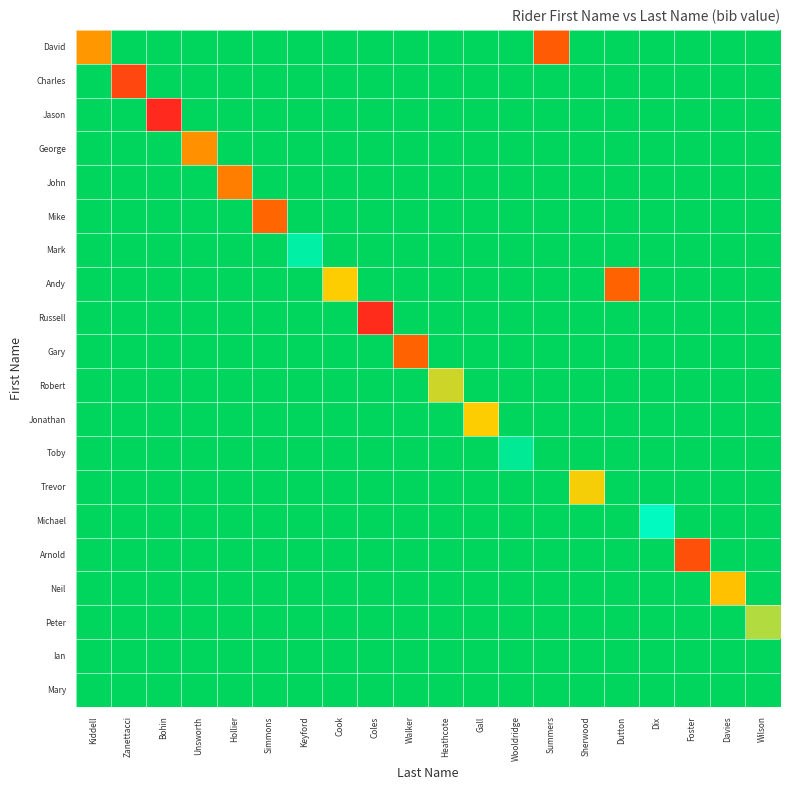

Reading left to right, transcribe all the data shown in this chart.

David: Kiddell=0.4	Zanettacci=0.9	Bohin=0.9	Unsworth=0.9	Hollier=0.9	Simmons=0.9	Keyford=0.9	Cook=0.9	Coles=0.9	Walker=0.9	Heathcote=0.9	Gall=0.9	Wooldridge=0.9	Summers=0.2	Sherwood=0.9	Dutton=0.9	Dix=0.9	Foster=0.9	Davies=0.9	Wilson=0.9
Charles: Kiddell=0.9	Zanettacci=0.1	Bohin=0.9	Unsworth=0.9	Hollier=0.9	Simmons=0.9	Keyford=0.9	Cook=0.9	Coles=0.9	Walker=0.9	Heathcote=0.9	Gall=0.9	Wooldridge=0.9	Summers=0.9	Sherwood=0.9	Dutton=0.9	Dix=0.9	Foster=0.9	Davies=0.9	Wilson=0.9
Jason: Kiddell=0.9	Zanettacci=0.9	Bohin=0.0	Unsworth=0.9	Hollier=0.9	Simmons=0.9	Keyford=0.9	Cook=0.9	Coles=0.9	Walker=0.9	Heathcote=0.9	Gall=0.9	Wooldridge=0.9	Summers=0.9	Sherwood=0.9	Dutton=0.9	Dix=0.9	Foster=0.9	Davies=0.9	Wilson=0.9
George: Kiddell=0.9	Zanettacci=0.9	Bohin=0.9	Unsworth=0.4	Hollier=0.9	Simmons=0.9	Keyford=0.9	Cook=0.9	Coles=0.9	Walker=0.9	Heathcote=0.9	Gall=0.9	Wooldridge=0.9	Summers=0.9	Sherwood=0.9	Dutton=0.9	Dix=0.9	Foster=0.9	Davies=0.9	Wilson=0.9
John: Kiddell=0.9	Zanettacci=0.9	Bohin=0.9	Unsworth=0.9	Hollier=0.3	Simmons=0.9	Keyford=0.9	Cook=0.9	Coles=0.9	Walker=0.9	Heathcote=0.9	Gall=0.9	Wooldridge=0.9	Summers=0.9	Sherwood=0.9	Dutton=0.9	Dix=0.9	Foster=0.9	Davies=0.9	Wilson=0.9
Mike: Kiddell=0.9	Zanettacci=0.9	Bohin=0.9	Unsworth=0.9	Hollier=0.9	Simmons=0.2	Keyford=0.9	Cook=0.9	Coles=0.9	Walker=0.9	Heathcote=0.9	Gall=0.9	Wooldridge=0.9	Summers=0.9	Sherwood=0.9	Dutton=0.9	Dix=0.9	Foster=0.9	Davies=0.9	Wilson=0.9
Mark: Kiddell=0.9	Zanettacci=0.9	Bohin=0.9	Unsworth=0.9	Hollier=0.9	Simmons=0.9	Keyford=0.8	Cook=0.9	Coles=0.9	Walker=0.9	Heathcote=0.9	Gall=0.9	Wooldridge=0.9	Summers=0.9	Sherwood=0.9	Dutton=0.9	Dix=0.9	Foster=0.9	Davies=0.9	Wilson=0.9
Andy: Kiddell=0.9	Zanettacci=0.9	Bohin=0.9	Unsworth=0.9	Hollier=0.9	Simmons=0.9	Keyford=0.9	Cook=0.5	Coles=0.9	Walker=0.9	Heathcote=0.9	Gall=0.9	Wooldridge=0.9	Summers=0.9	Sherwood=0.9	Dutton=0.2	Dix=0.9	Foster=0.9	Davies=0.9	Wilson=0.9
Russell: Kiddell=0.9	Zanettacci=0.9	Bohin=0.9	Unsworth=0.9	Hollier=0.9	Simmons=0.9	Keyford=0.9	Cook=0.9	Coles=0.0	Walker=0.9	Heathcote=0.9	Gall=0.9	Wooldridge=0.9	Summers=0.9	Sherwood=0.9	Dutton=0.9	Dix=0.9	Foster=0.9	Davies=0.9	Wilson=0.9
Gary: Kiddell=0.9	Zanettacci=0.9	Bohin=0.9	Unsworth=0.9	Hollier=0.9	Simmons=0.9	Keyford=0.9	Cook=0.9	Coles=0.9	Walker=0.2	Heathcote=0.9	Gall=0.9	Wooldridge=0.9	Summers=0.9	Sherwood=0.9	Dutton=0.9	Dix=0.9	Foster=0.9	Davies=0.9	Wilson=0.9
Robert: Kiddell=0.9	Zanettacci=0.9	Bohin=0.9	Unsworth=0.9	Hollier=0.9	Simmons=0.9	Keyford=0.9	Cook=0.9	Coles=0.9	Walker=0.9	Heathcote=0.5	Gall=0.9	Wooldridge=0.9	Summers=0.9	Sherwood=0.9	Dutton=0.9	Dix=0.9	Foster=0.9	Davies=0.9	Wilson=0.9
Jonathan: Kiddell=0.9	Zanettacci=0.9	Bohin=0.9	Unsworth=0.9	Hollier=0.9	Simmons=0.9	Keyford=0.9	Cook=0.9	Coles=0.9	Walker=0.9	Heathcote=0.9	Gall=0.5	Wooldridge=0.9	Summers=0.9	Sherwood=0.9	Dutton=0.9	Dix=0.9	Foster=0.9	Davies=0.9	Wilson=0.9
Toby: Kiddell=0.9	Zanettacci=0.9	Bohin=0.9	Unsworth=0.9	Hollier=0.9	Simmons=0.9	Keyford=0.9	Cook=0.9	Coles=0.9	Walker=0.9	Heathcote=0.9	Gall=0.9	Wooldridge=0.9	Summers=0.9	Sherwood=0.9	Dutton=0.9	Dix=0.9	Foster=0.9	Davies=0.9	Wilson=0.9
Trevor: Kiddell=0.9	Zanettacci=0.9	Bohin=0.9	Unsworth=0.9	Hollier=0.9	Simmons=0.9	Keyford=0.9	Cook=0.9	Coles=0.9	Walker=0.9	Heathcote=0.9	Gall=0.9	Wooldridge=0.9	Summers=0.9	Sherwood=0.5	Dutton=0.9	Dix=0.9	Foster=0.9	Davies=0.9	Wilson=0.9
Michael: Kiddell=0.9	Zanettacci=0.9	Bohin=0.9	Unsworth=0.9	Hollier=0.9	Simmons=0.9	Keyford=0.9	Cook=0.9	Coles=0.9	Walker=0.9	Heathcote=0.9	Gall=0.9	Wooldridge=0.9	Summers=0.9	Sherwood=0.9	Dutton=0.9	Dix=0.8	Foster=0.9	Davies=0.9	Wilson=0.9
Arnold: Kiddell=0.9	Zanettacci=0.9	Bohin=0.9	Unsworth=0.9	Hollier=0.9	Simmons=0.9	Keyford=0.9	Cook=0.9	Coles=0.9	Walker=0.9	Heathcote=0.9	Gall=0.9	Wooldridge=0.9	Summers=0.9	Sherwood=0.9	Dutton=0.9	Dix=0.9	Foster=0.2	Davies=0.9	Wilson=0.9
Neil: Kiddell=0.9	Zanettacci=0.9	Bohin=0.9	Unsworth=0.9	Hollier=0.9	Simmons=0.9	Keyford=0.9	Cook=0.9	Coles=0.9	Walker=0.9	Heathcote=0.9	Gall=0.9	Wooldridge=0.9	Summers=0.9	Sherwood=0.9	Dutton=0.9	Dix=0.9	Foster=0.9	Davies=0.5	Wilson=0.9
Peter: Kiddell=0.9	Zanettacci=0.9	Bohin=0.9	Unsworth=0.9	Hollier=0.9	Simmons=0.9	Keyford=0.9	Cook=0.9	Coles=0.9	Walker=0.9	Heathcote=0.9	Gall=0.9	Wooldridge=0.9	Summers=0.9	Sherwood=0.9	Dutton=0.9	Dix=0.9	Foster=0.9	Davies=0.9	Wilson=0.6
Ian: Kiddell=0.9	Zanettacci=0.9	Bohin=0.9	Unsworth=0.9	Hollier=0.9	Simmons=0.9	Keyford=0.9	Cook=0.9	Coles=0.9	Walker=0.9	Heathcote=0.9	Gall=0.9	Wooldridge=0.9	Summers=0.9	Sherwood=0.9	Dutton=0.9	Dix=0.9	Foster=0.9	Davies=0.9	Wilson=0.9
Mary: Kiddell=0.9	Zanettacci=0.9	Bohin=0.9	Unsworth=0.9	Hollier=0.9	Simmons=0.9	Keyford=0.9	Cook=0.9	Coles=0.9	Walker=0.9	Heathcote=0.9	Gall=0.9	Wooldridge=0.9	Summers=0.9	Sherwood=0.9	Dutton=0.9	Dix=0.9	Foster=0.9	Davies=0.9	Wilson=0.9